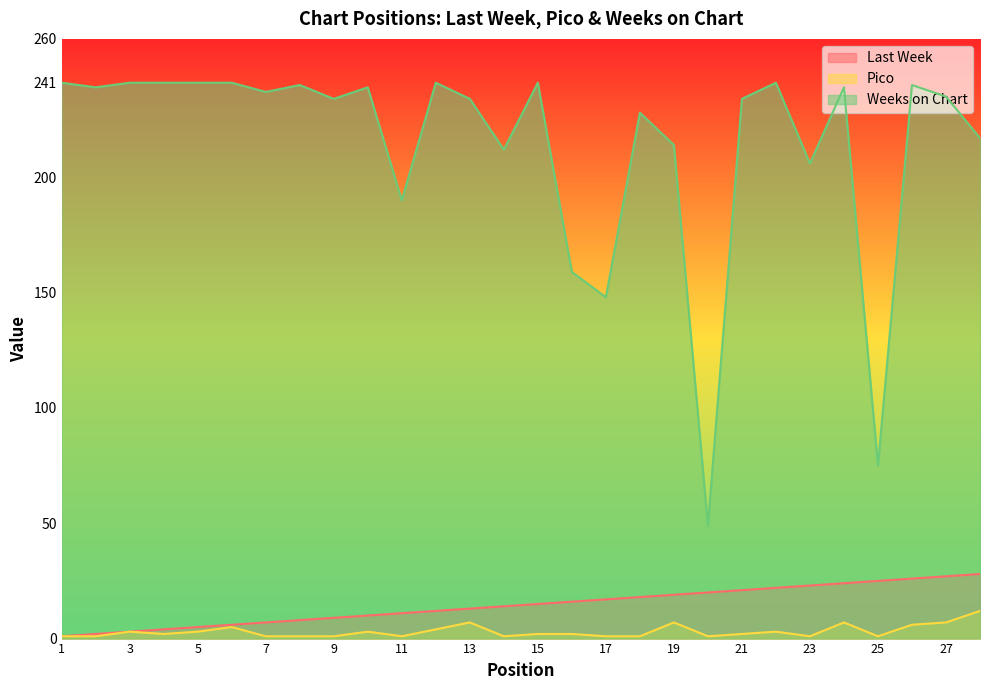

What is the approximate value of Pico at 10, to the nearest 5?

5